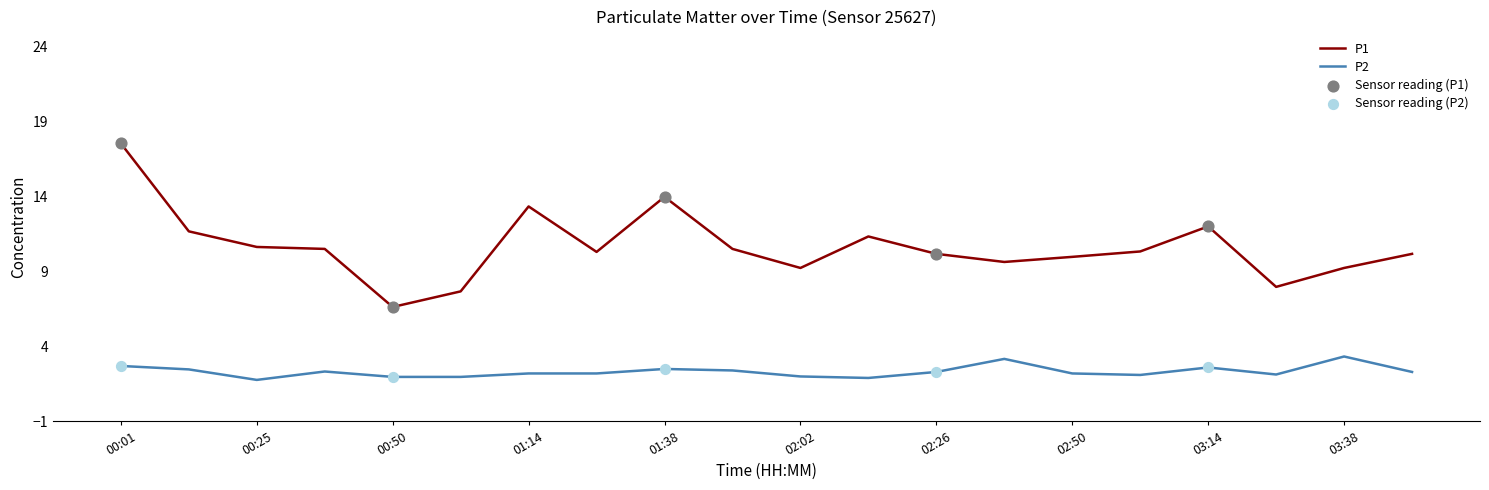

At how many categories does at least one series exceed 4?

20